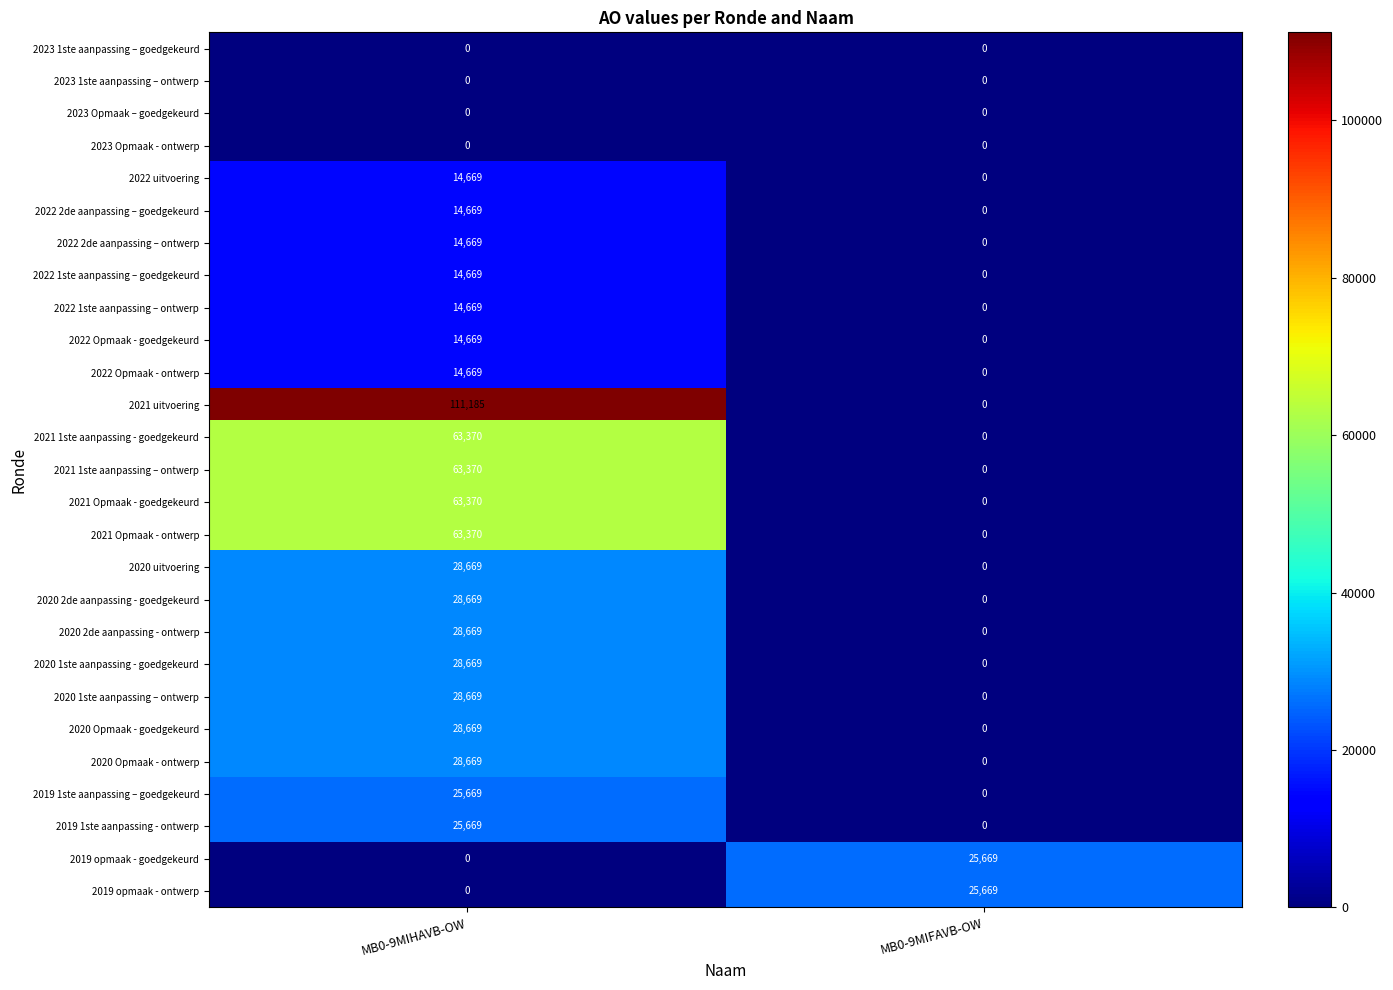

Which series has the largest total across all categories?

2021 uitvoering